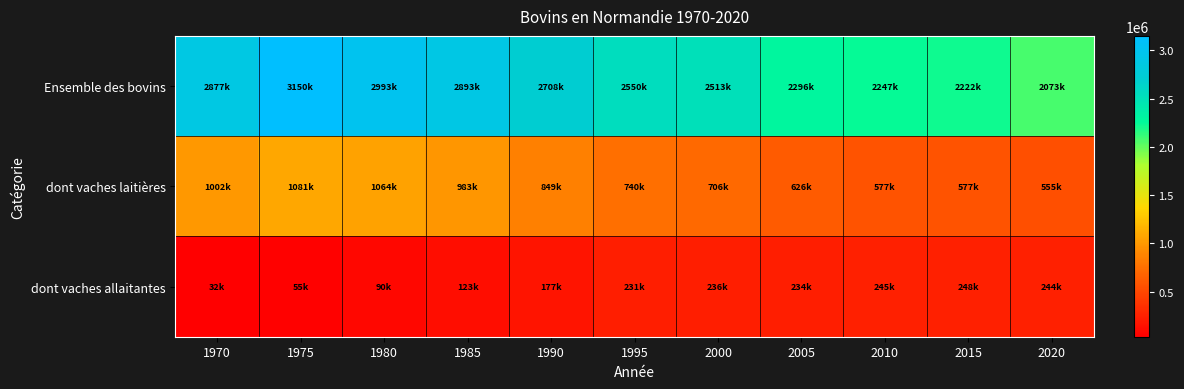

At 1975, list the series in order from smallest to largest.

dont vaches allaitantes, dont vaches laitières, Ensemble des bovins